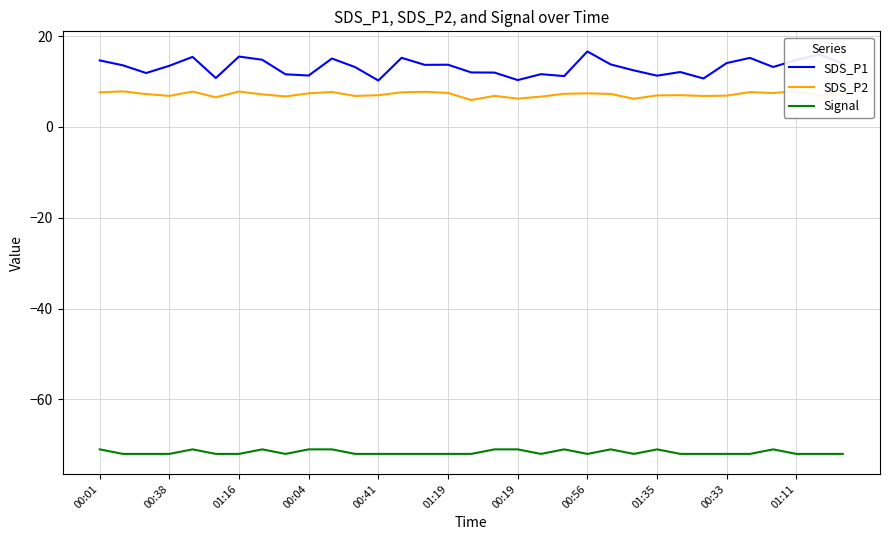

The value of SDS_P1 at 00:38 is 13.4. True or false?

True